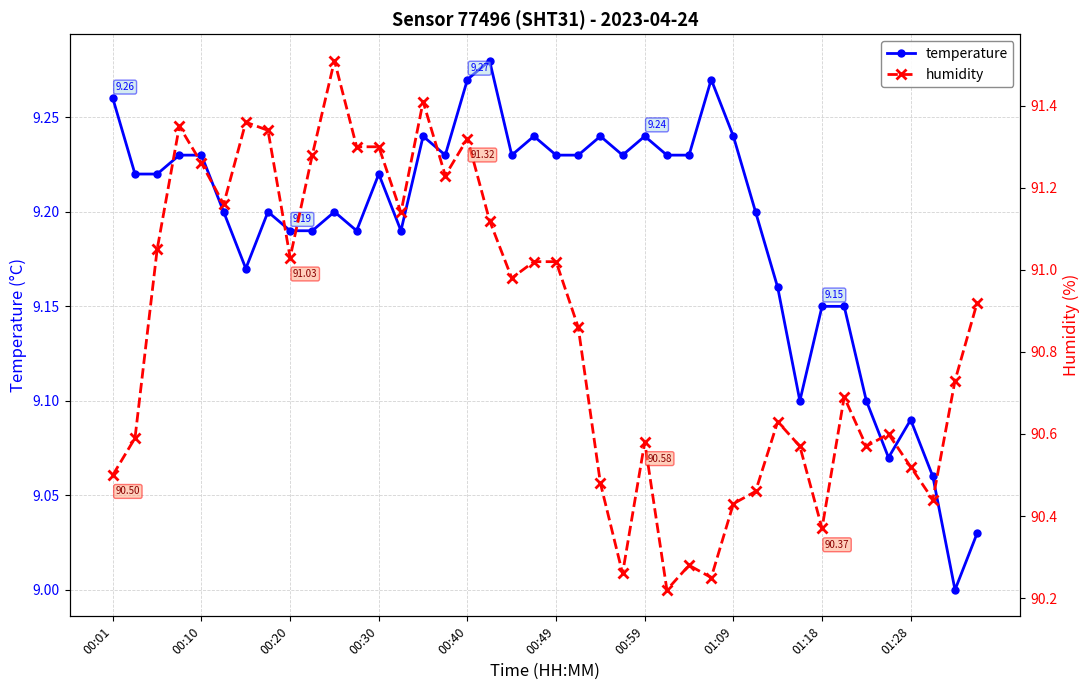

True or false: temperature and humidity cross at least once.

False